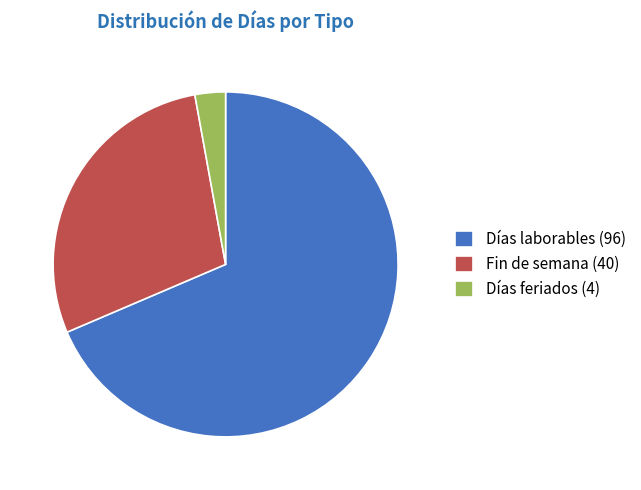

Approximately how many times larger is the value at Fin de semana compared to Días feriados?

10.0